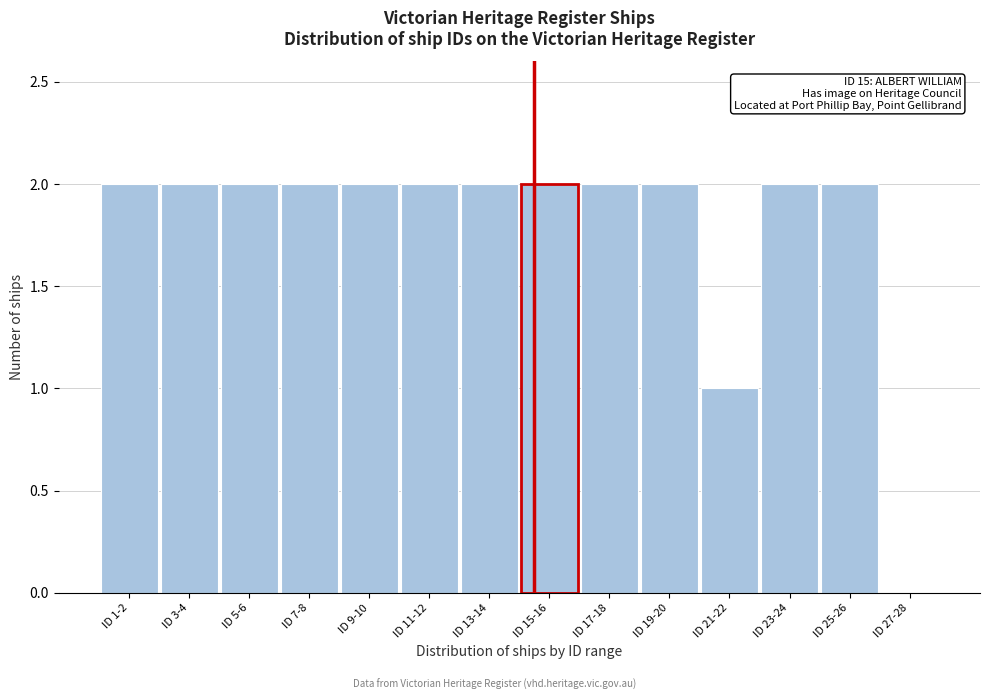

Reading right to left, what are all the values shown in this chart?

ID 27-28=0	ID 25-26=2	ID 23-24=2	ID 21-22=1	ID 19-20=2	ID 17-18=2	ID 15-16=2	ID 13-14=2	ID 11-12=2	ID 9-10=2	ID 7-8=2	ID 5-6=2	ID 3-4=2	ID 1-2=2